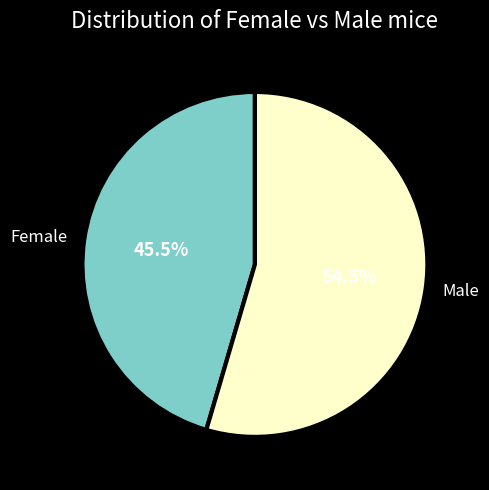

Which slice is the largest?

Male